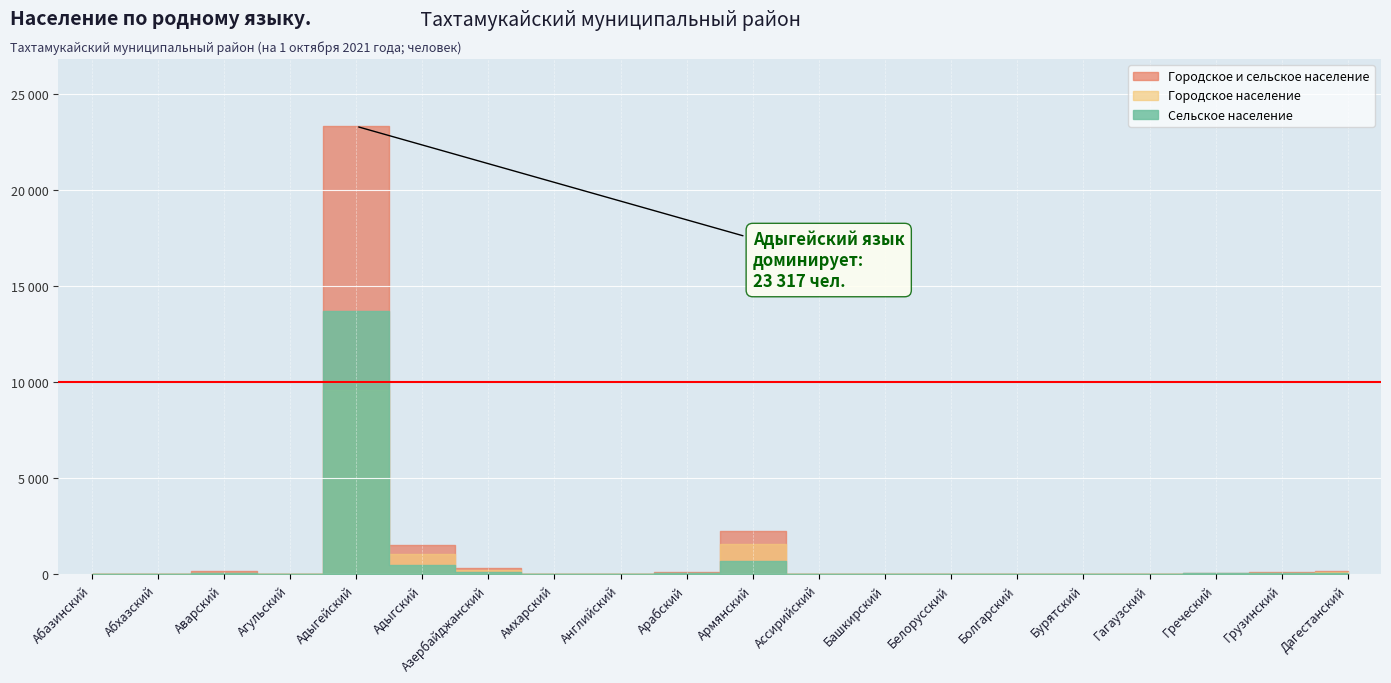

How many lines are shown in the chart?

3